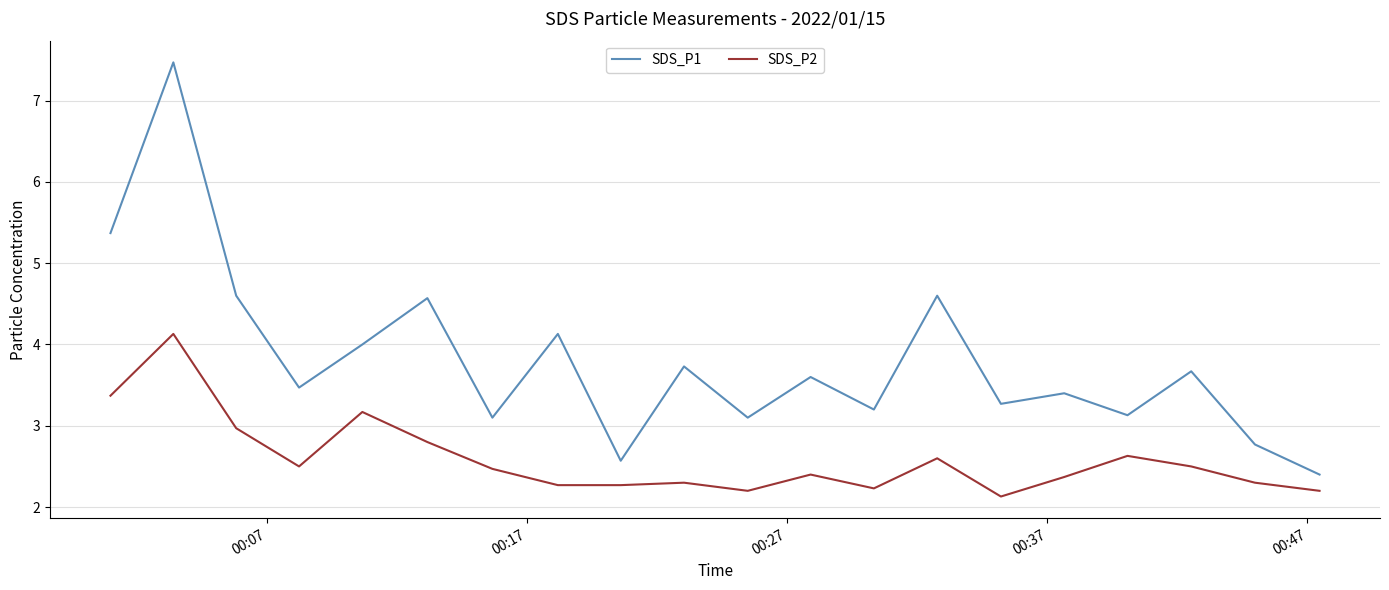

Reading left to right, extract all data points from this chart.

SDS_P1: 5.4	7.5	4.6	3.5	4.0	4.6	3.1	4.1	2.6	3.7	3.1	3.6	3.2	4.6	3.3	3.4	3.1	3.7	2.8	2.4
SDS_P2: 3.4	4.1	3.0	2.5	3.2	2.8	2.5	2.3	2.3	2.3	2.2	2.4	2.2	2.6	2.1	2.4	2.6	2.5	2.3	2.2